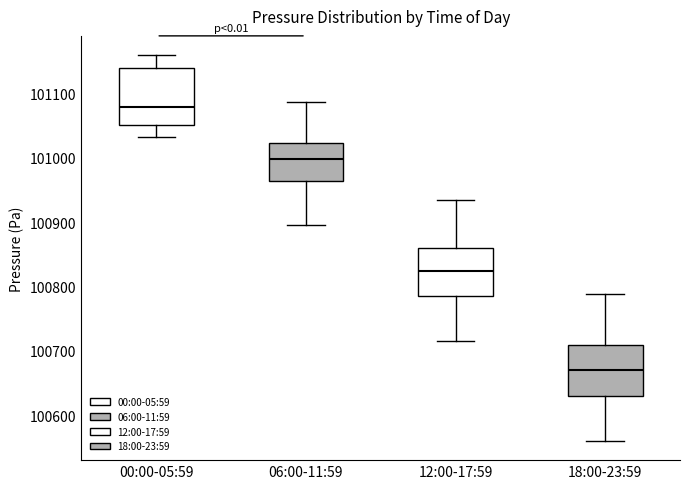

Reading left to right, read every box against the y-axis: the position of its median line, the range the box covers, and the ends of its whiskers. The values are not printed on the chart, so give them approximately, as read against the axis.

00:00-05:59: median 101080, box 101050 to 101140, whiskers 101030 to 101160
06:00-11:59: median 101000, box 100960 to 101020, whiskers 100900 to 101090
12:00-17:59: median 100820, box 100780 to 100860, whiskers 100720 to 100940
18:00-23:59: median 100670, box 100630 to 100710, whiskers 100560 to 100790